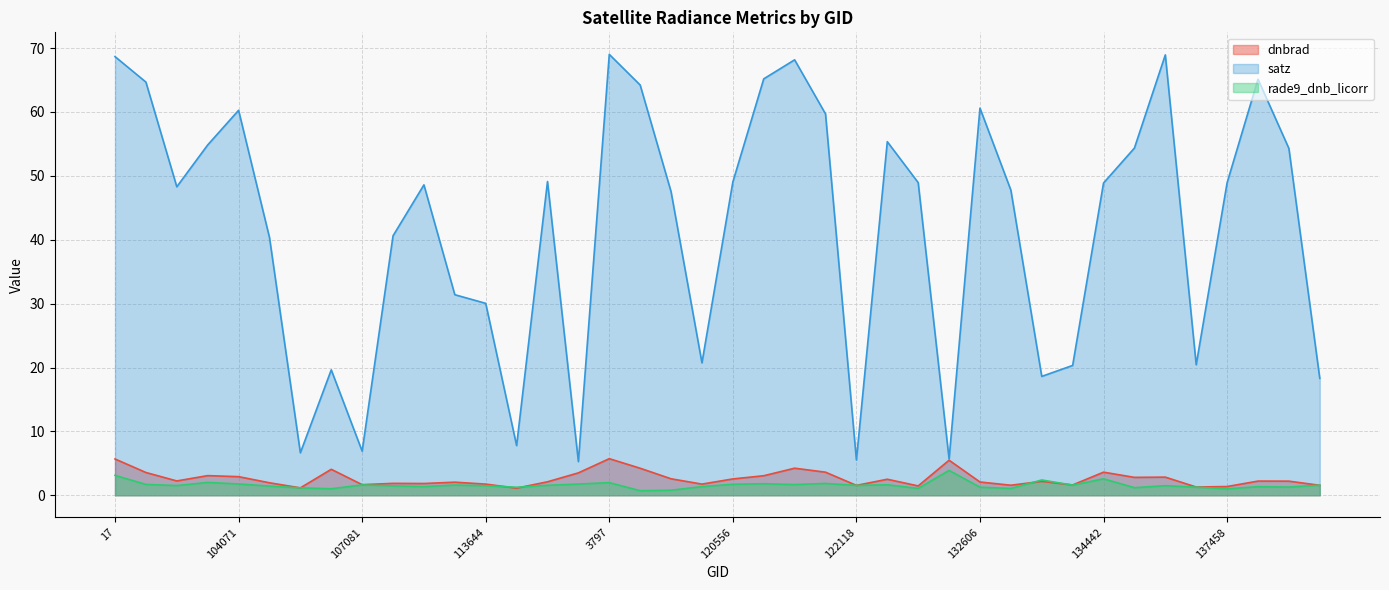

Is the value of satz at 119873 greater than the value of rade9_dnb_licorr at 17?

Yes